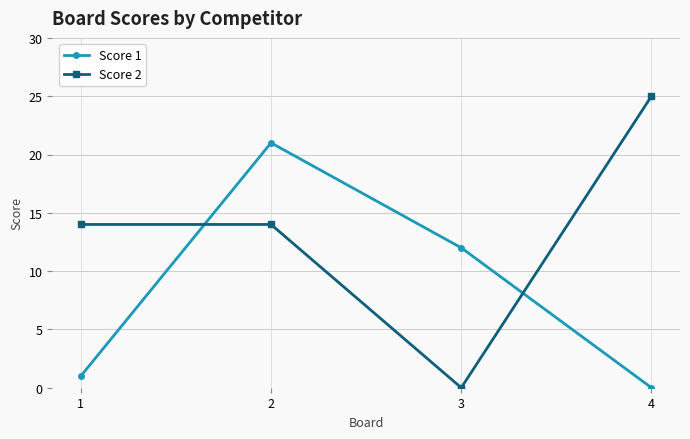

How many intersections are there between Score 2 and Score 1?

2